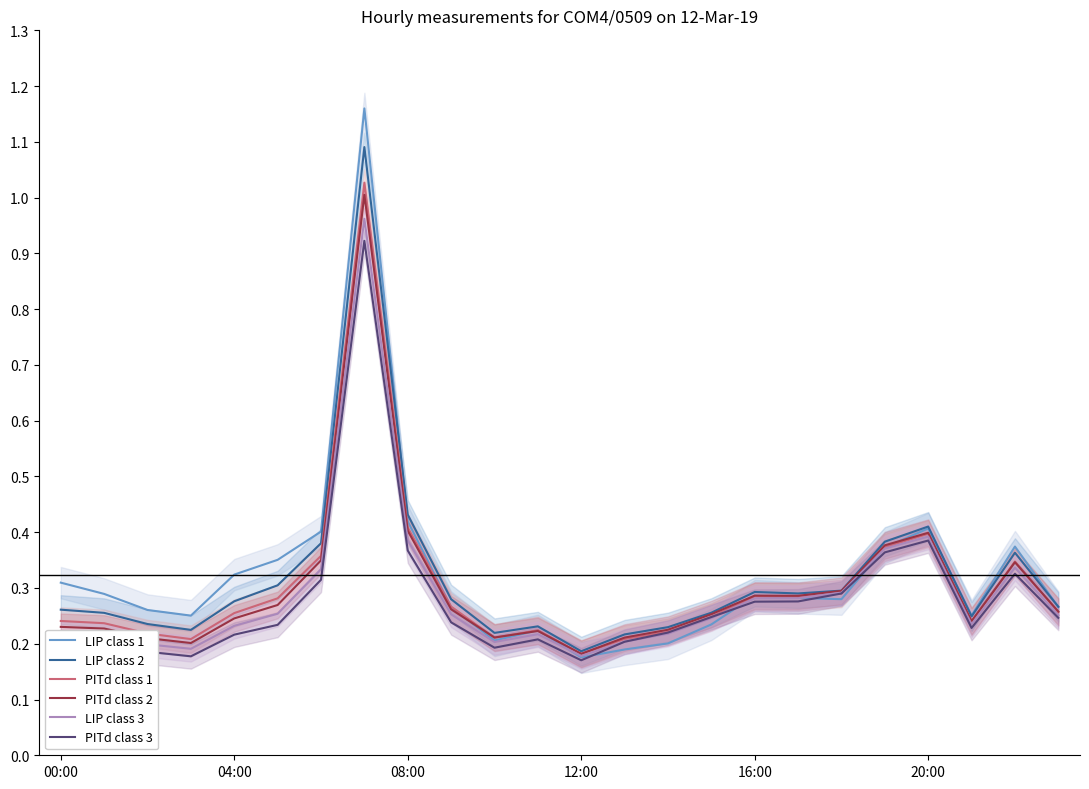

How many PITd class 3 values are between 0 and 1?

24